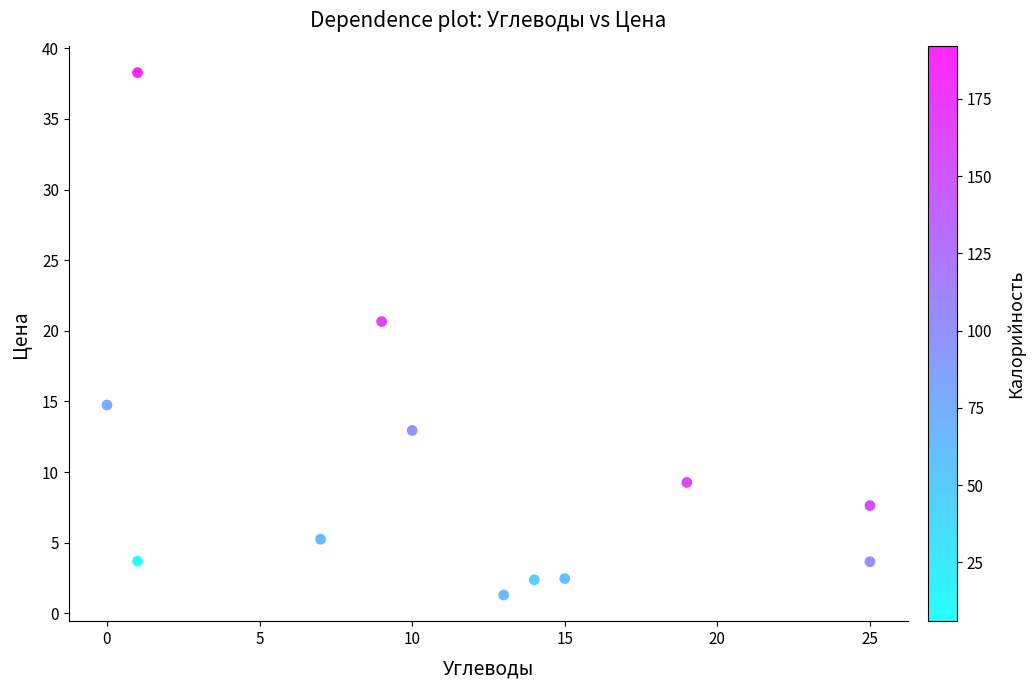

What Y value in the scatter plot is closest to 19?

20.7